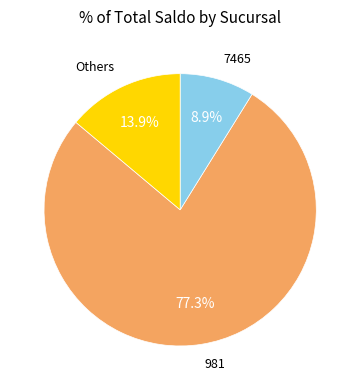

Is there any slice that represents more than half of the pie?

Yes